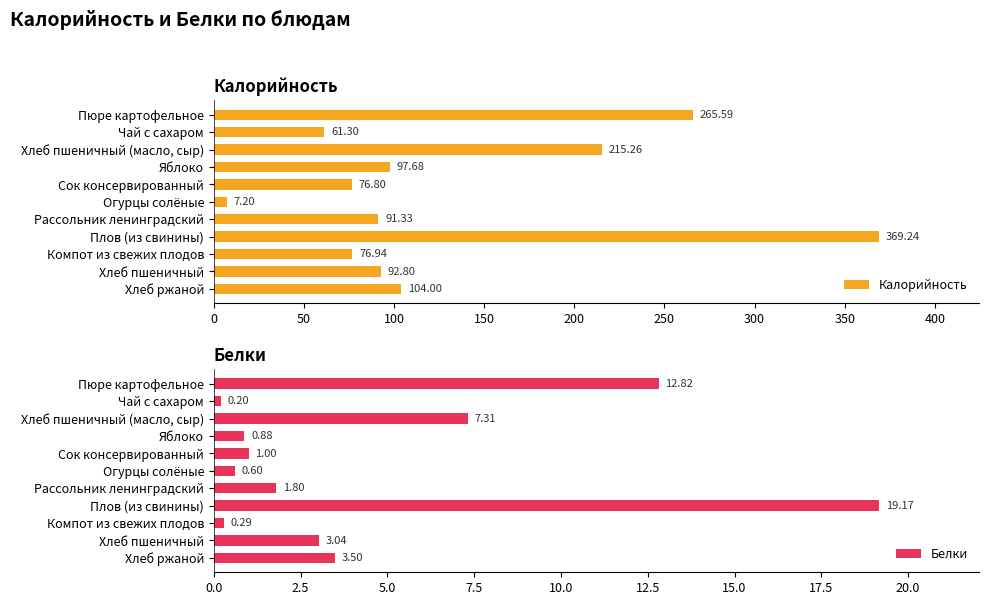

Does the chart contain stacked bars?

No